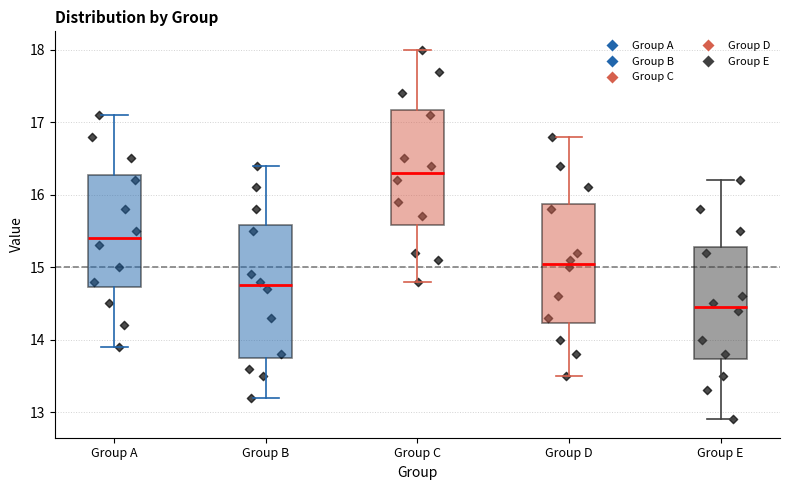

Reading left to right, transcribe this box plot: for each box, give where its median line is, the range the box spans, and where its two whiskers end, as read against the y-axis. The values are not printed on the chart, so give them approximately, as read against the axis.

Group A: median 15.4, box 14.7 to 16.3, whiskers 13.9 to 17.1
Group B: median 14.8, box 13.8 to 15.6, whiskers 13.2 to 16.4
Group C: median 16.3, box 15.6 to 17.2, whiskers 14.8 to 18.0
Group D: median 15.1, box 14.2 to 15.9, whiskers 13.5 to 16.8
Group E: median 14.5, box 13.7 to 15.3, whiskers 12.9 to 16.2